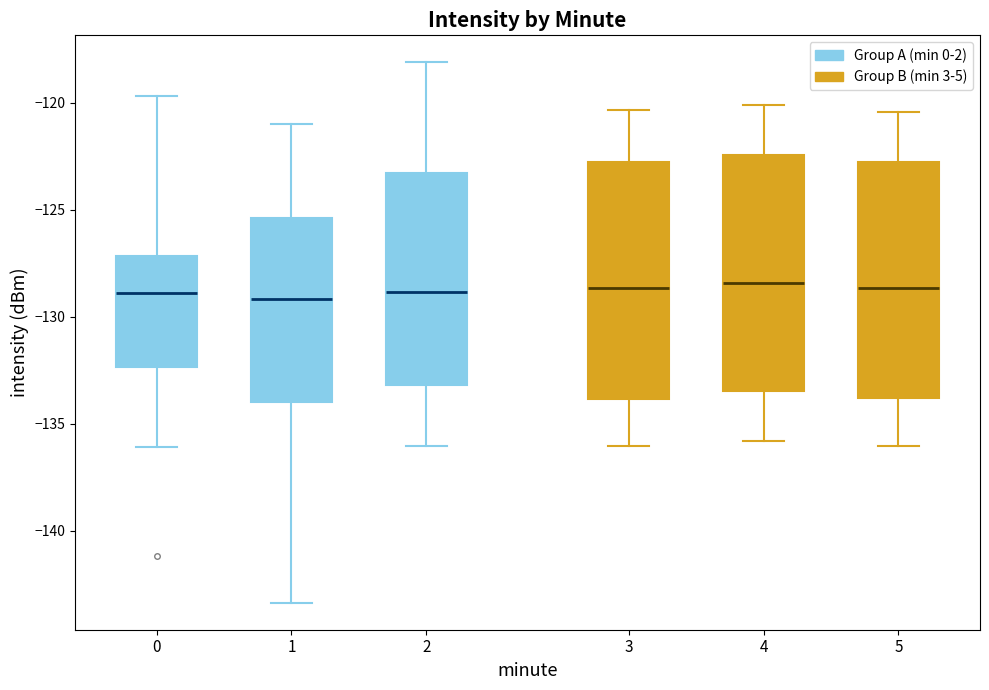

Reading left to right, transcribe this box plot: for each box, give where its median line is, the range the box spans, and where its two whiskers end, as read against the y-axis. The values are not printed on the chart, so give them approximately, as read against the axis.

0: median -129.0, box -132.5 to -127.0, whiskers -136.0 to -119.5
1: median -129.0, box -134.0 to -125.5, whiskers -143.5 to -121.0
2: median -129.0, box -133.0 to -123.5, whiskers -136.0 to -118.0
3: median -128.5, box -134.0 to -123.0, whiskers -136.0 to -120.5
4: median -128.5, box -133.5 to -122.5, whiskers -136.0 to -120.0
5: median -128.5, box -134.0 to -123.0, whiskers -136.0 to -120.5